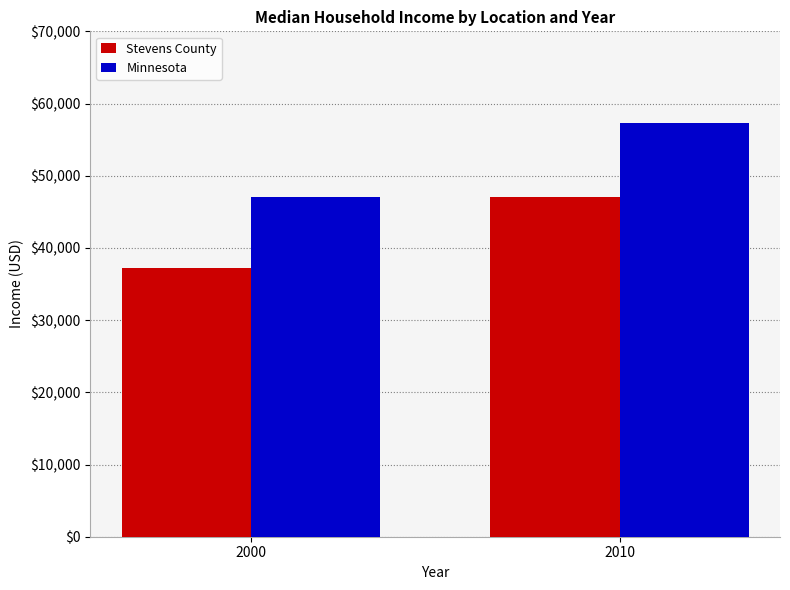

What are all the series names shown in the legend?

Stevens County, Minnesota